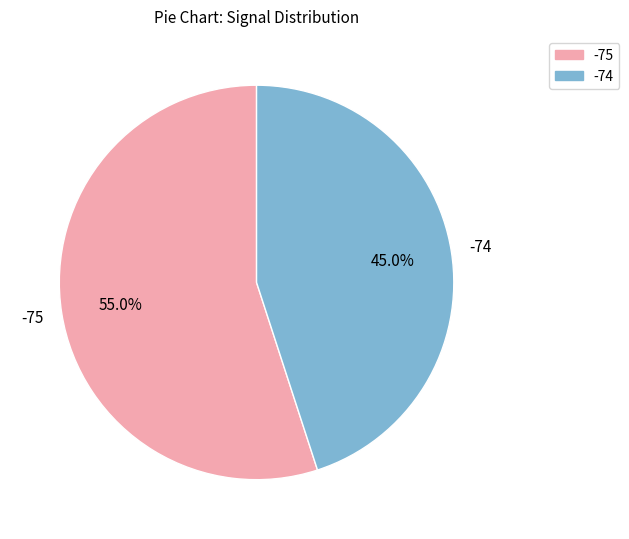

Rank the categories by value from highest to lowest.

-75, -74